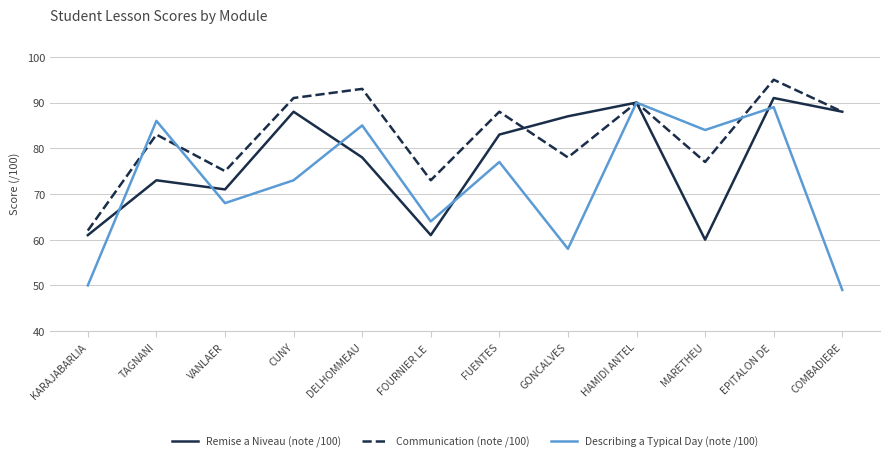

Which series has the largest total across all categories?

Communication (note /100)